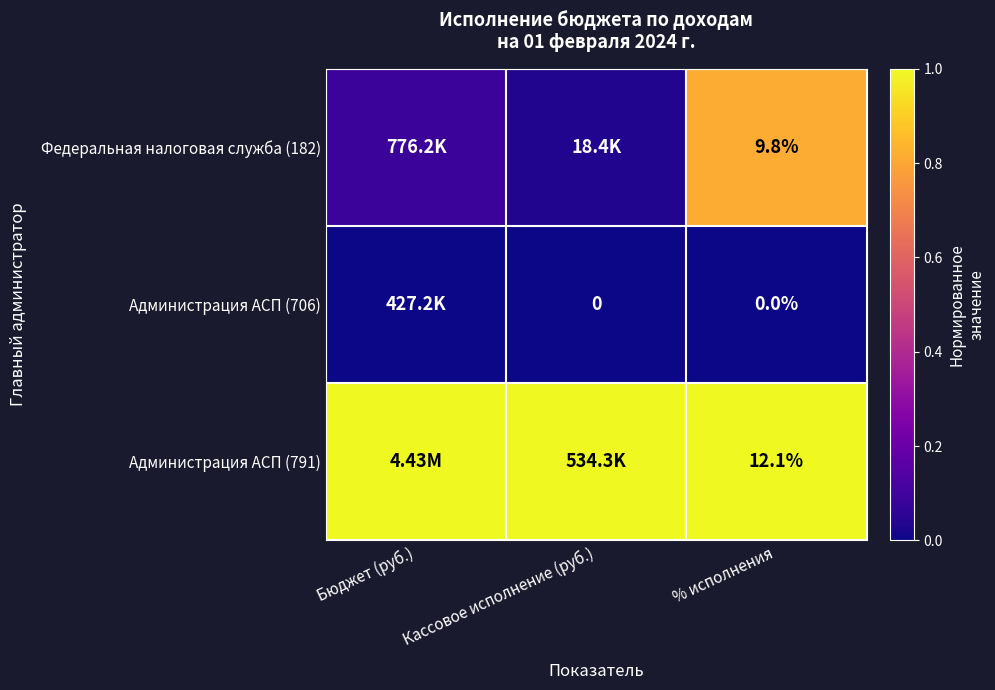

How many categories are shown in the chart?

3